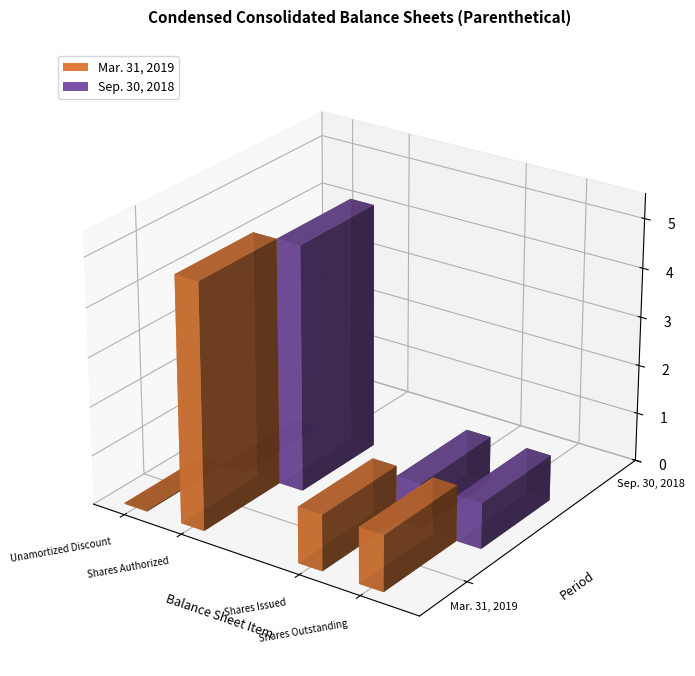

How many values in the Sep. 30, 2018 series exceed 93331449?

1